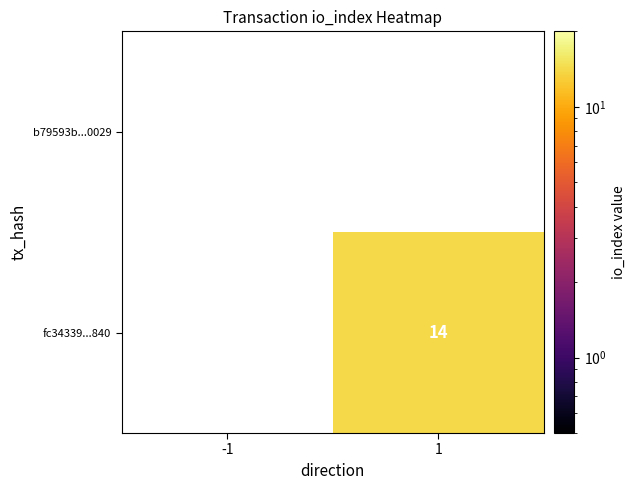

Is it true that fc34339...840 equals 10 at 1?

False